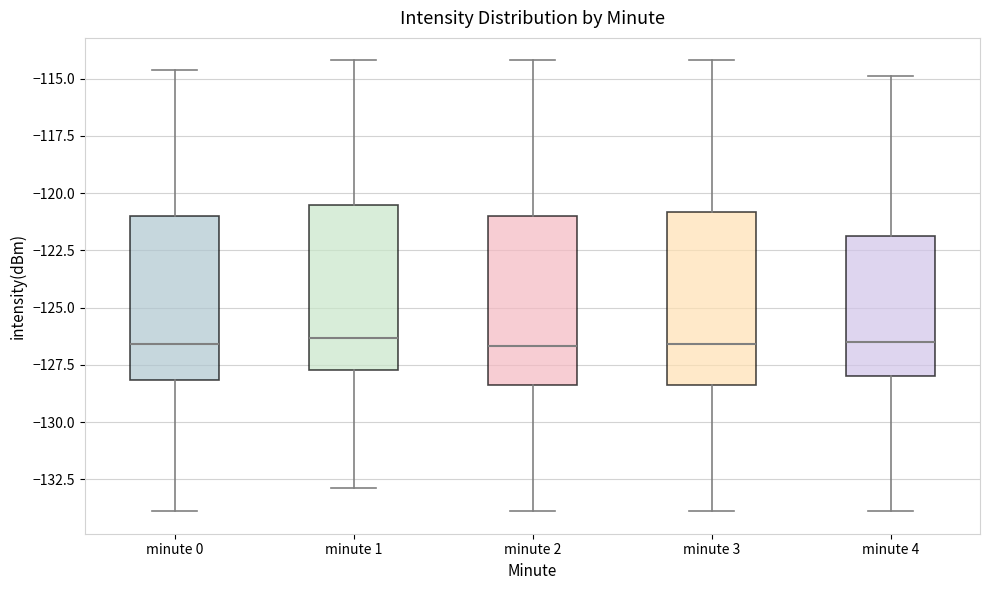

Reading left to right, read every box against the y-axis: the position of its median line, the range the box covers, and the ends of its whiskers. The values are not printed on the chart, so give them approximately, as read against the axis.

minute 0: median -126.5, box -128.0 to -121.0, whiskers -134.0 to -114.5
minute 1: median -126.5, box -127.5 to -120.5, whiskers -133.0 to -114.0
minute 2: median -126.5, box -128.5 to -121.0, whiskers -134.0 to -114.0
minute 3: median -126.5, box -128.5 to -121.0, whiskers -134.0 to -114.0
minute 4: median -126.5, box -128.0 to -122.0, whiskers -134.0 to -115.0